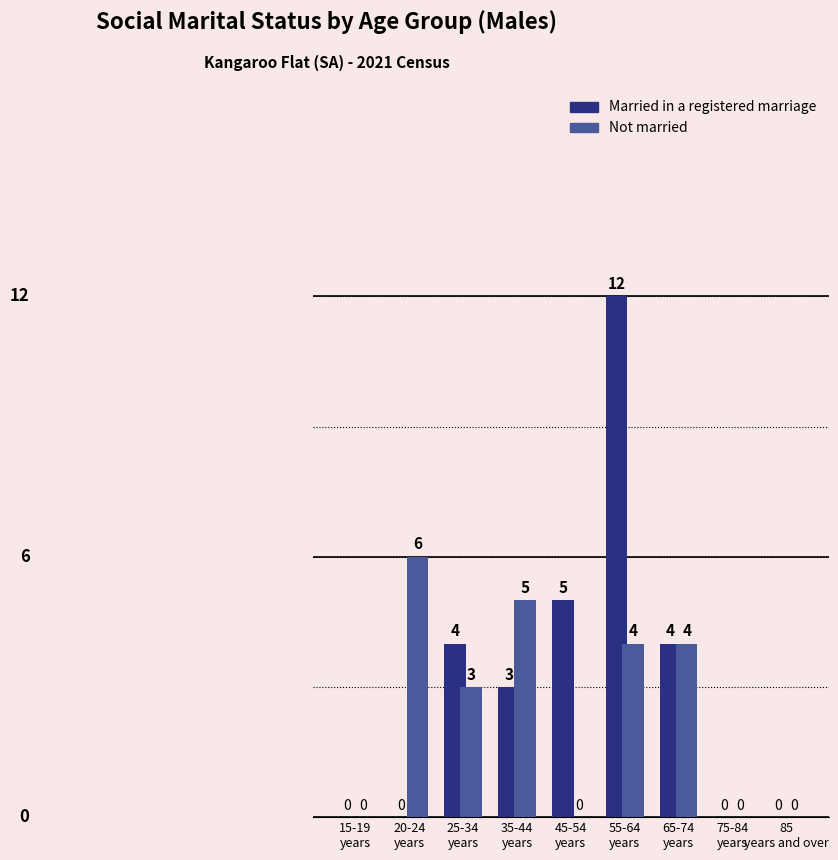

Which series has the largest total across all categories?

Married in a registered marriage